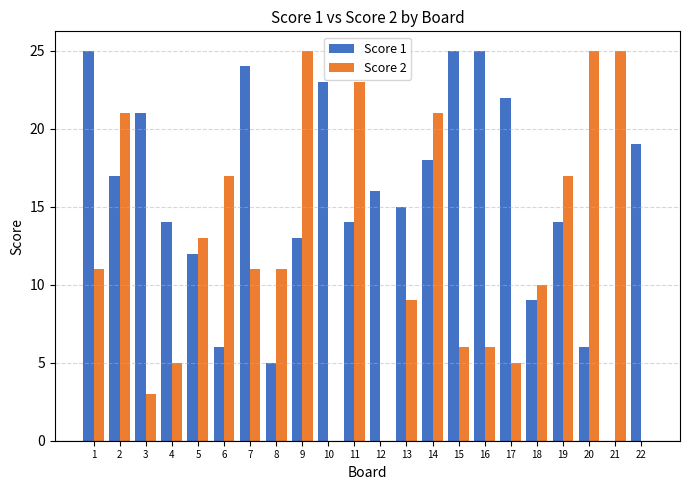

Which series changed the most between 6 and 14?

Score 1